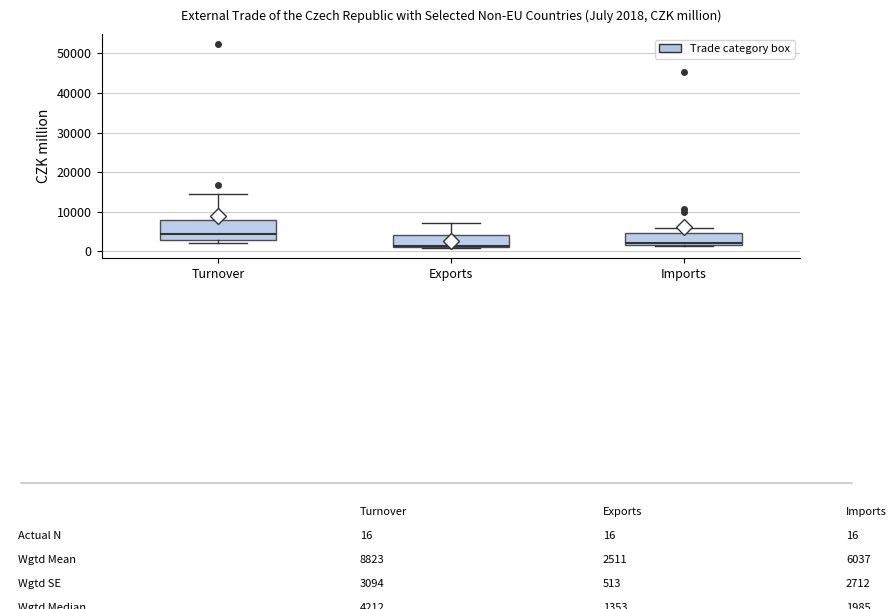

Comparing the boxes themselves (not the whiskers), which one is the tallest?

Turnover